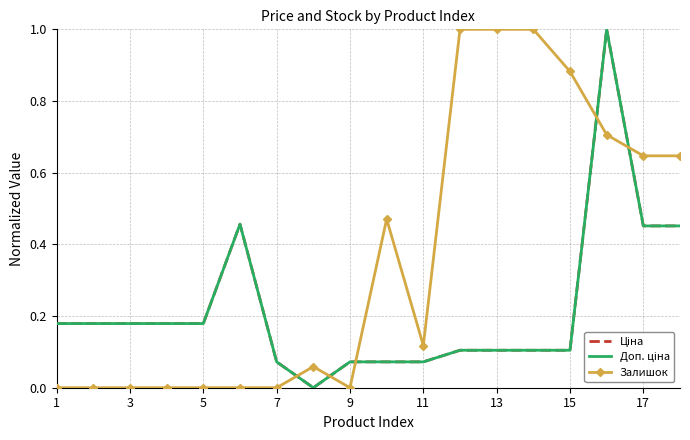

Which series has the widest spread of values?

Ціна